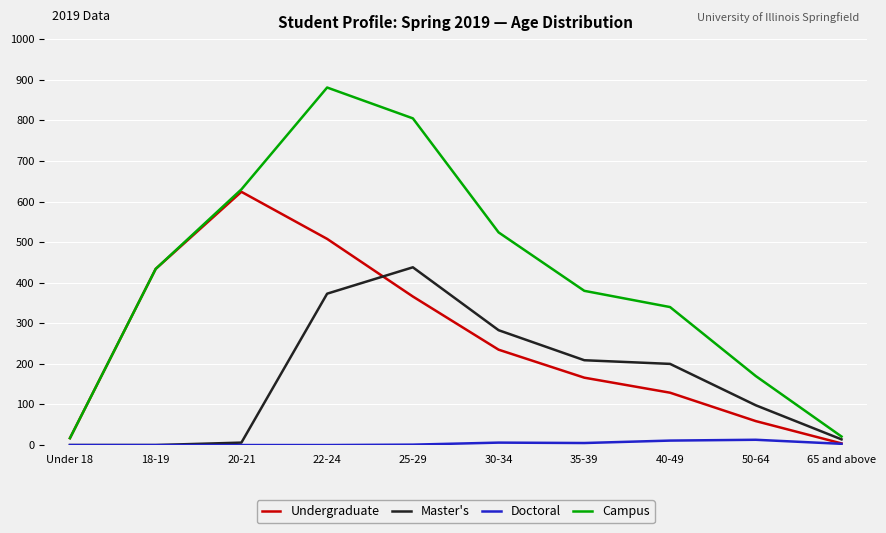

True or false: Campus and Doctoral cross at least once.

False